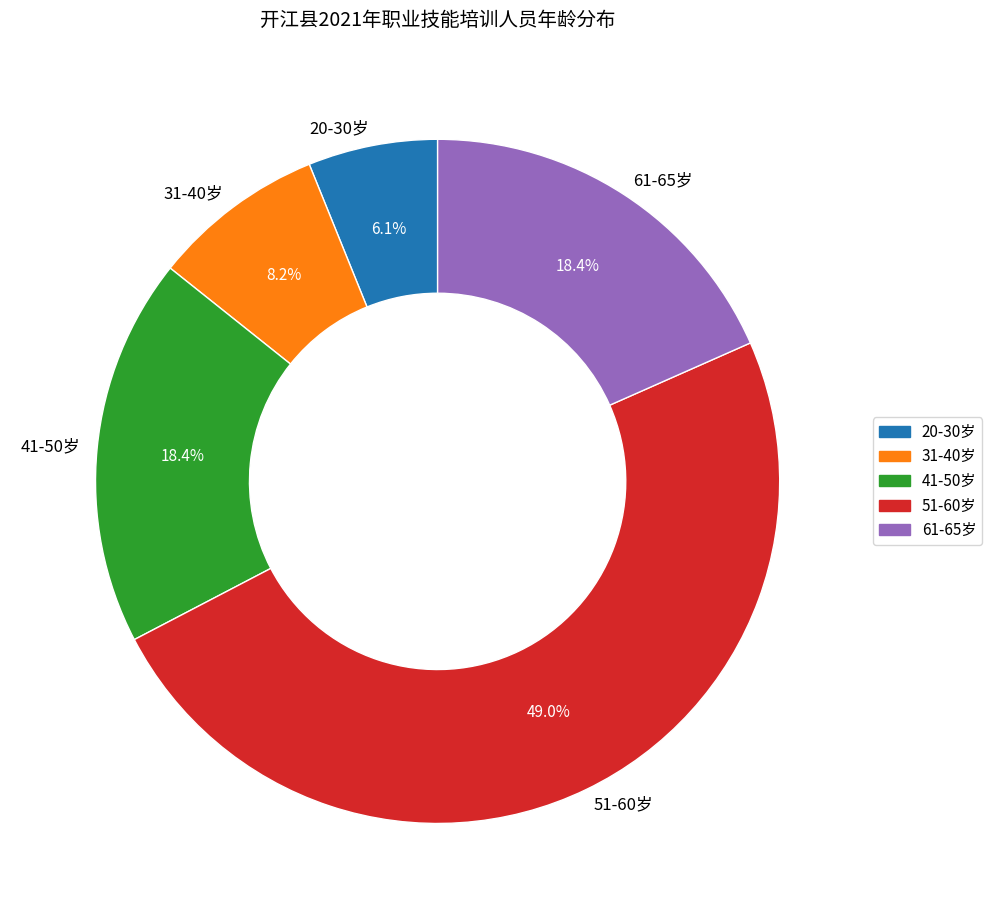

What is the largest slice in the pie chart?

51-60岁